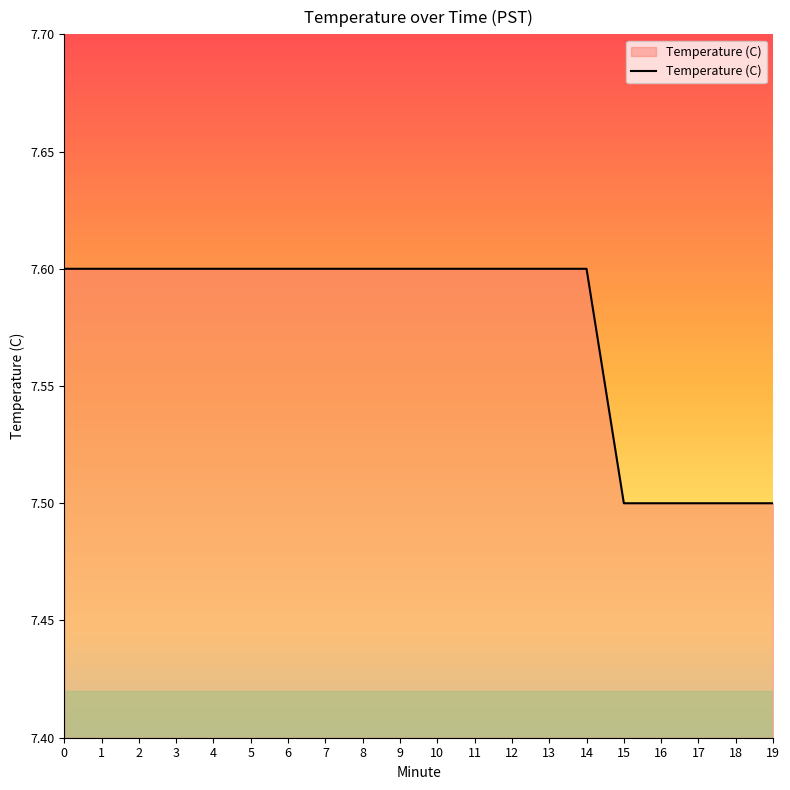

The chart shows a value of 2.2 at 0. True or false?

False